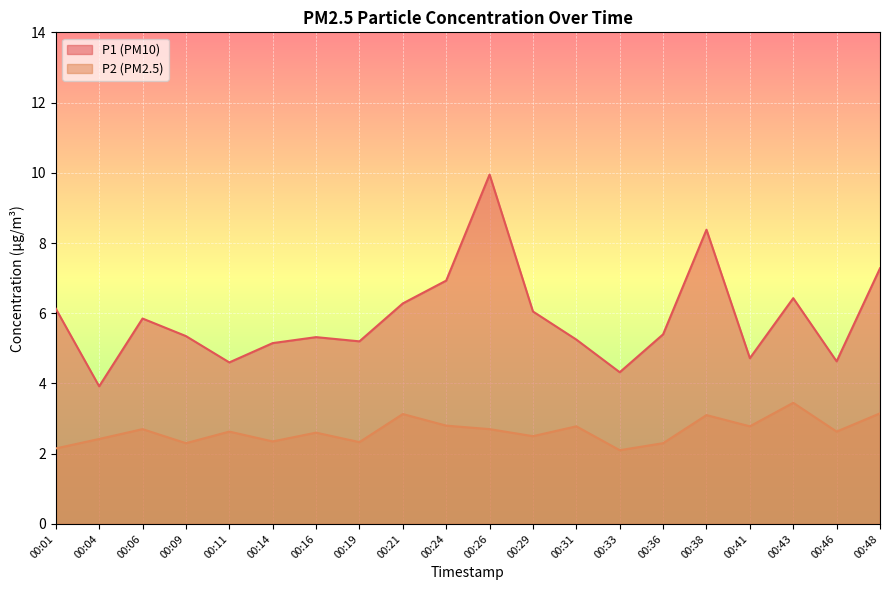

How many interior local peaks does the P1 series have?

5